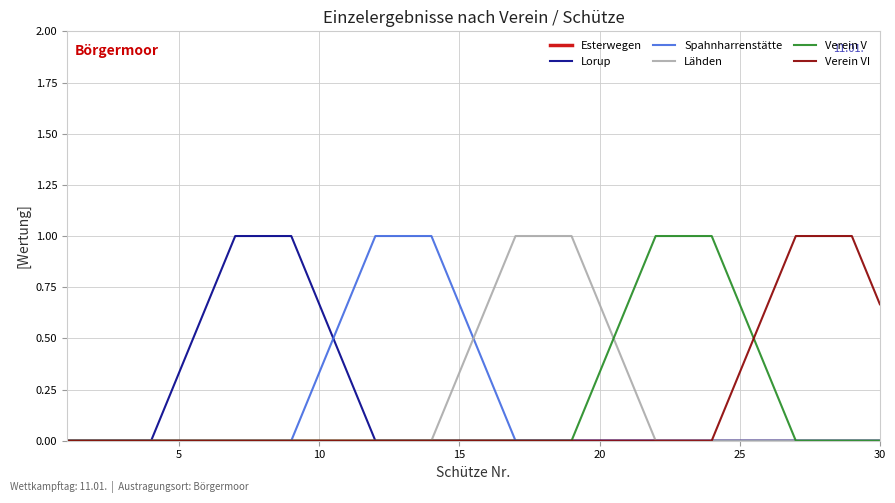

What is the maximum value for Spahnharrenstätte?

1.0